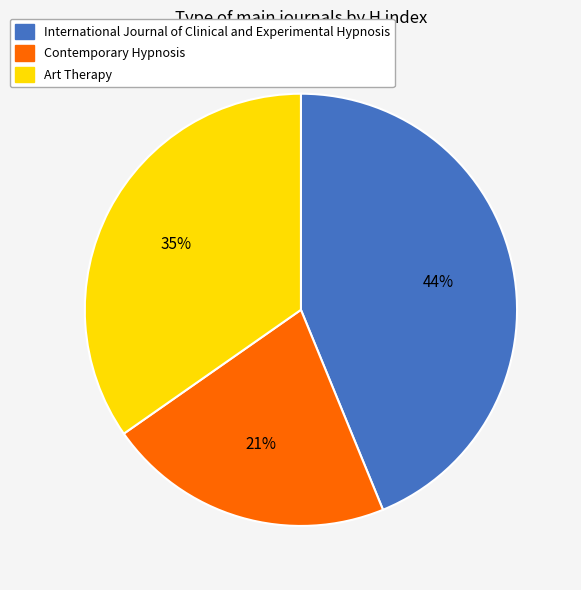

Is there any slice that represents more than half of the pie?

No